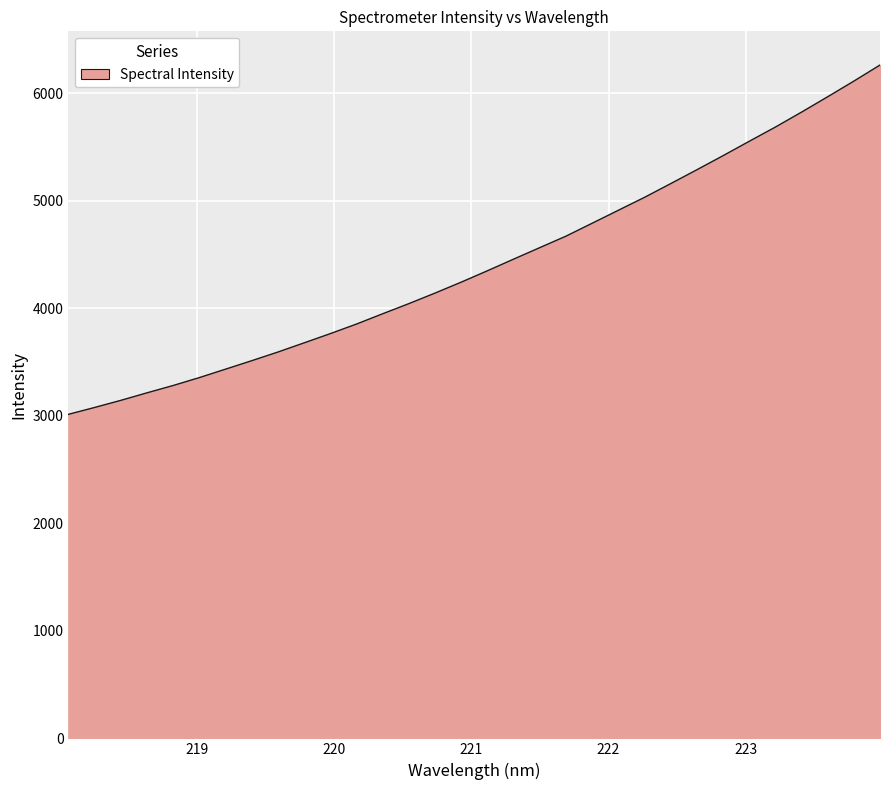

How many values exceed 4349?

16